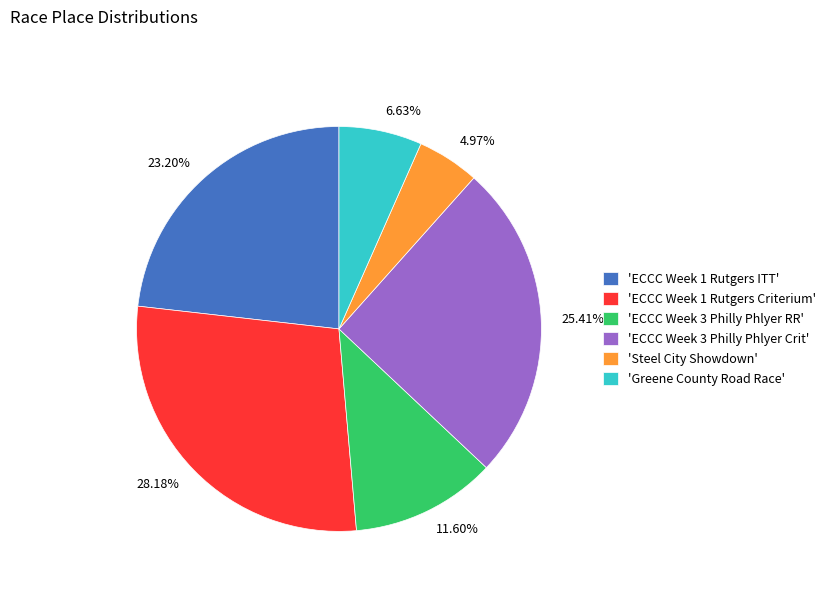

Is there a majority slice in this chart?

No